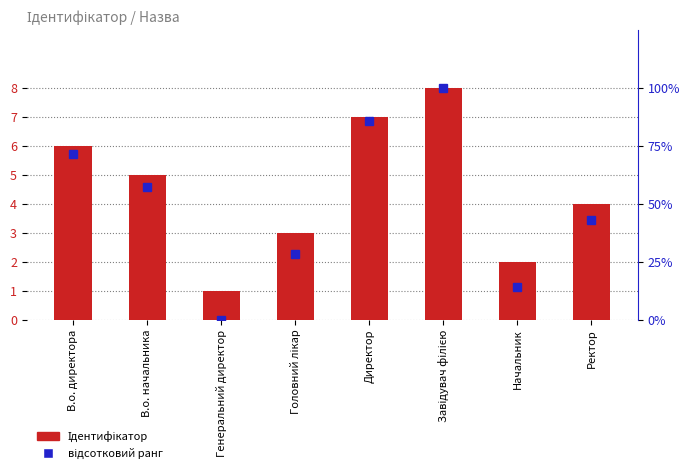

Rank the categories by Ідентифікатор value from lowest to highest.

Генеральний директор, Начальник, Головний лікар, Ректор, В.о. начальника, В.о. директора, Директор, Завідувач філією